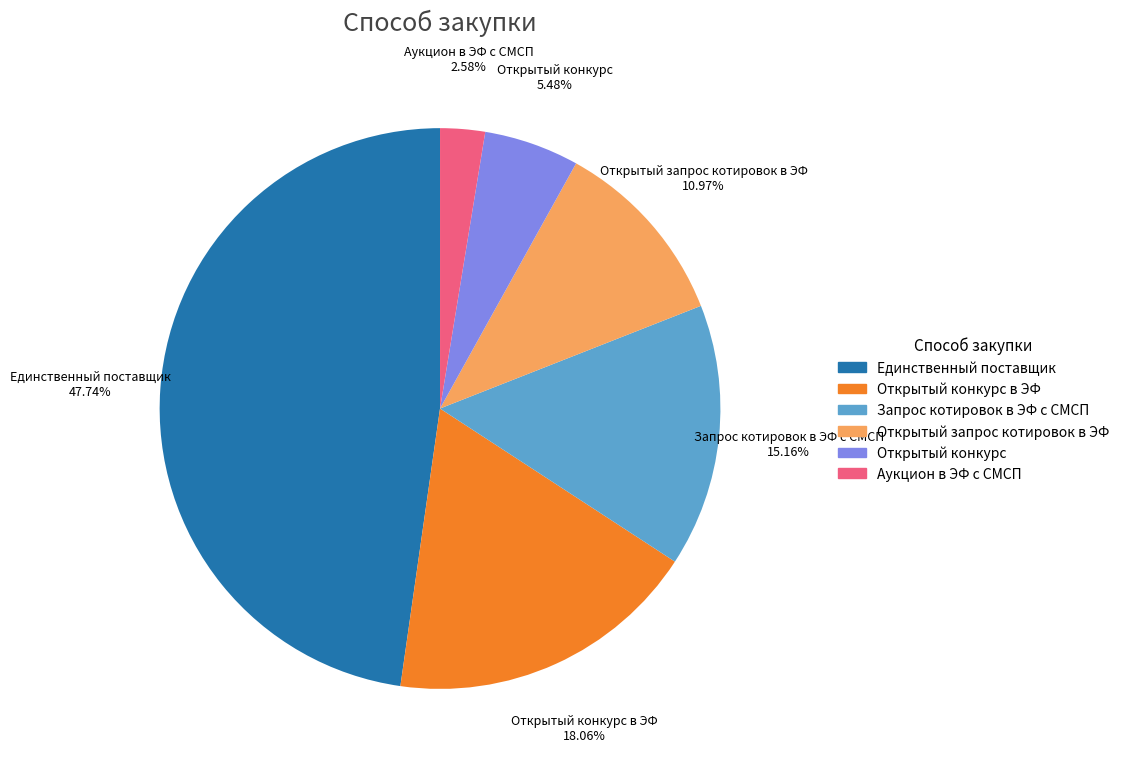

Is there any slice that represents more than half of the pie?

No